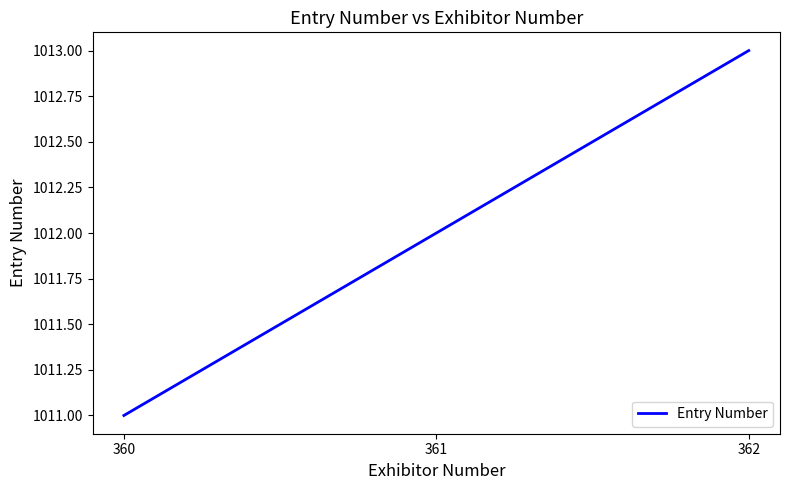

What is the average value?

1012